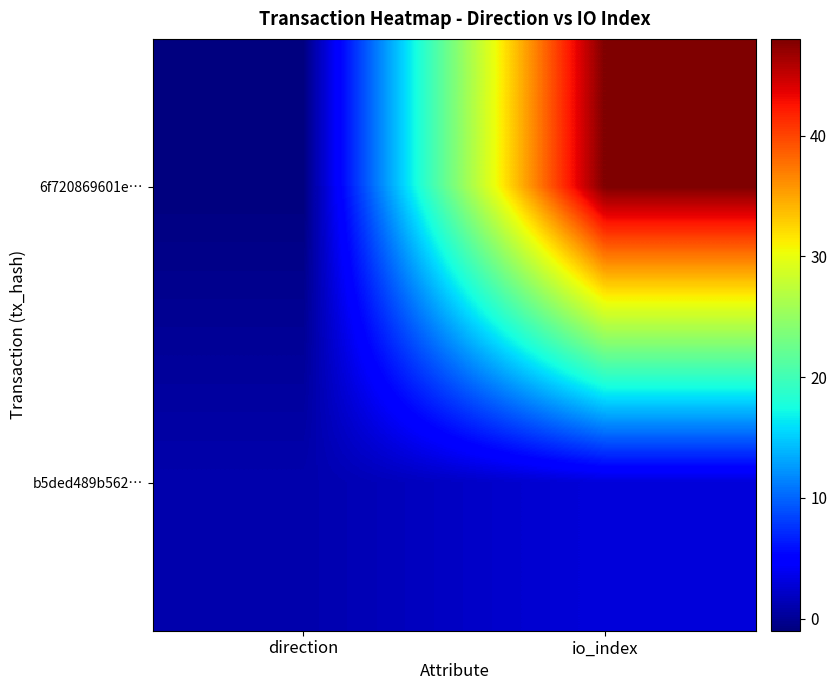

How many series are shown in this chart?

2